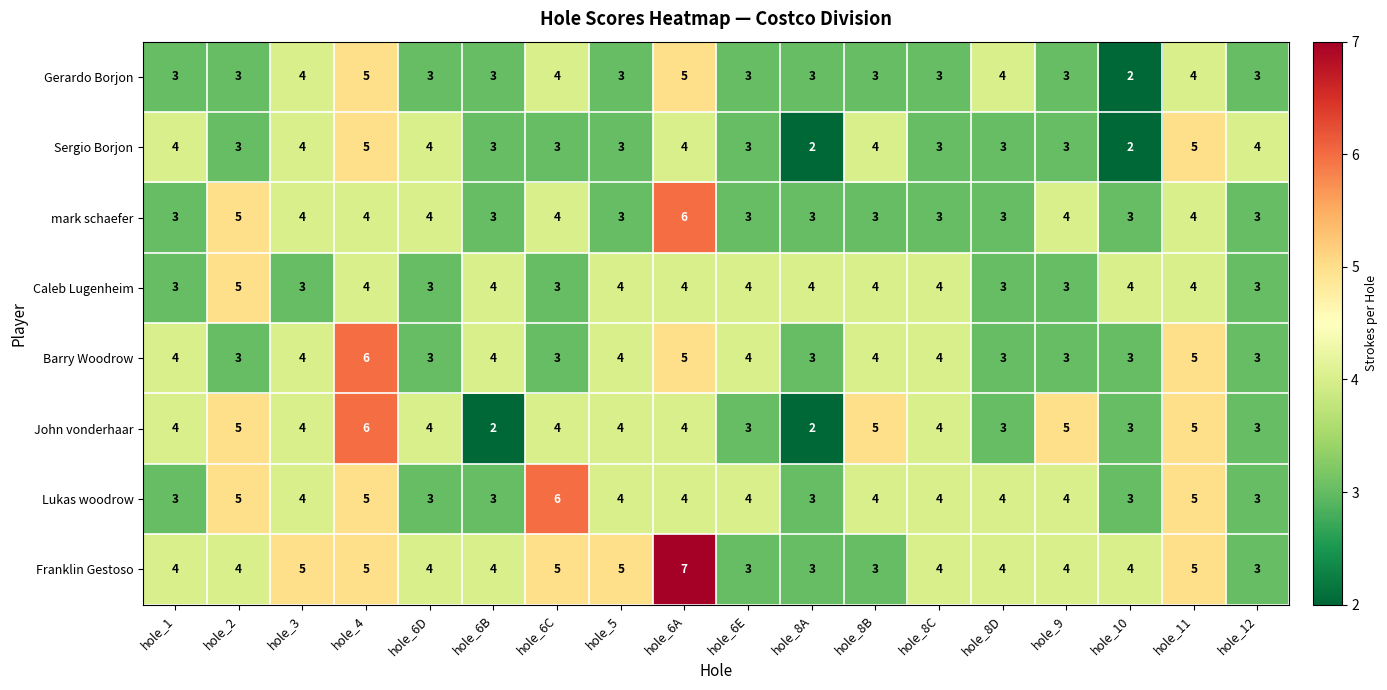

Which series changed the most between hole_10 and hole_12?

Sergio Borjon